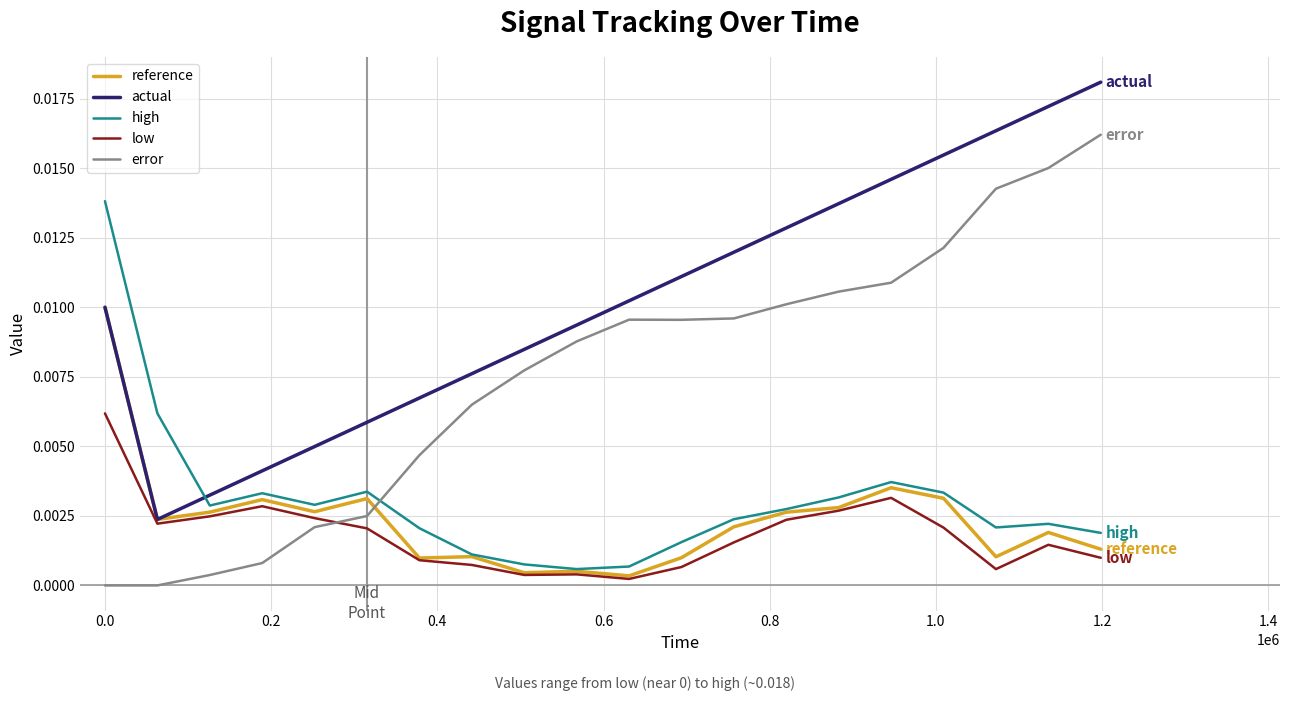

Does the chart have visible grid lines?

Yes